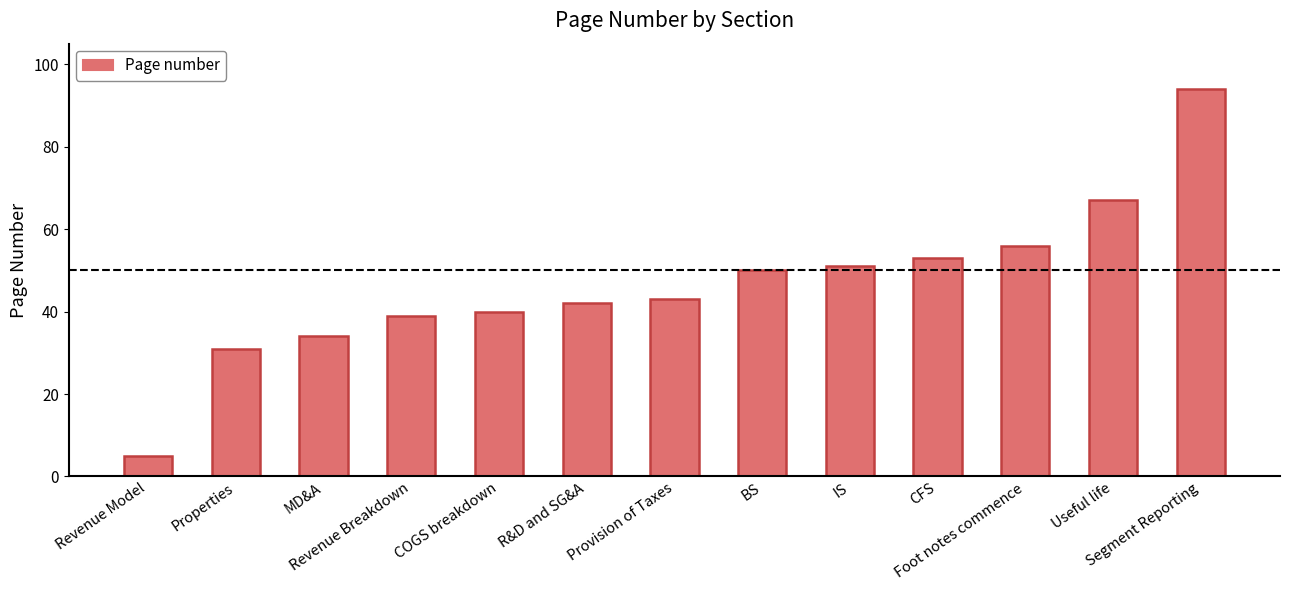

Rank the categories by value from lowest to highest.

Revenue Model, Properties, MD&A, Revenue Breakdown, COGS breakdown, R&D and SG&A, Provision of Taxes, BS, IS, CFS, Foot notes commence, Useful life, Segment Reporting